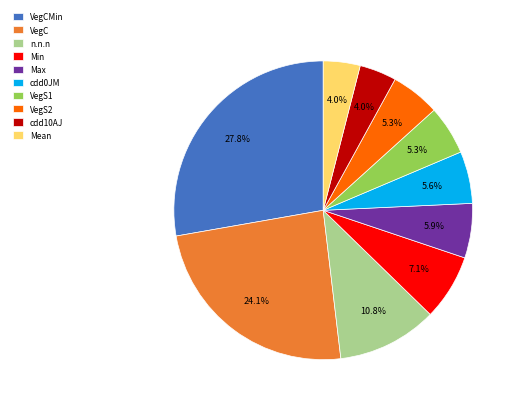

Is the sum of Min and VegCMin greater than half?

No